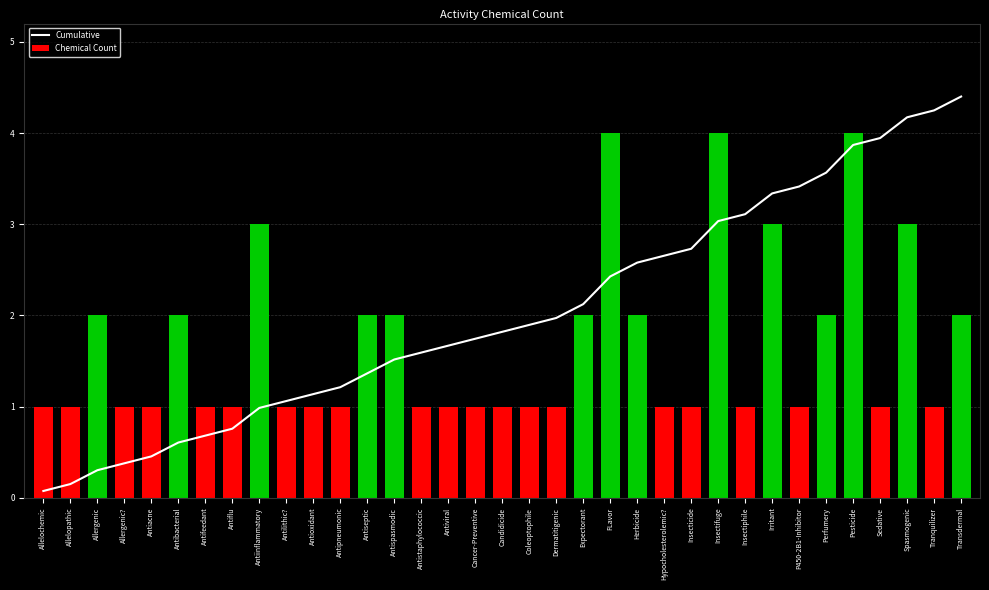

Does the chart contain any negative values?

No